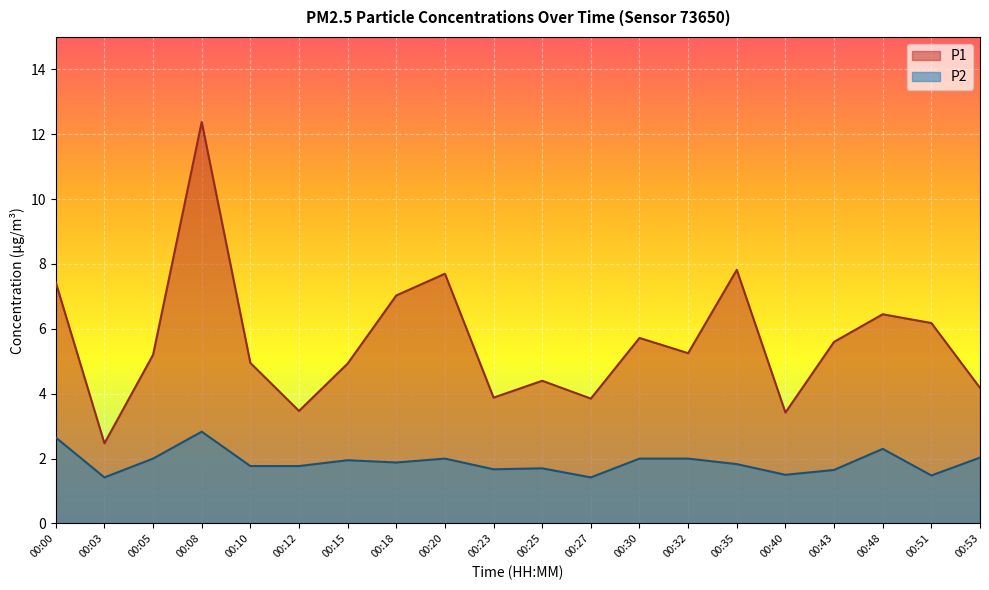

What is the sum of the P1 values at 00:15 and 00:40?

8.3